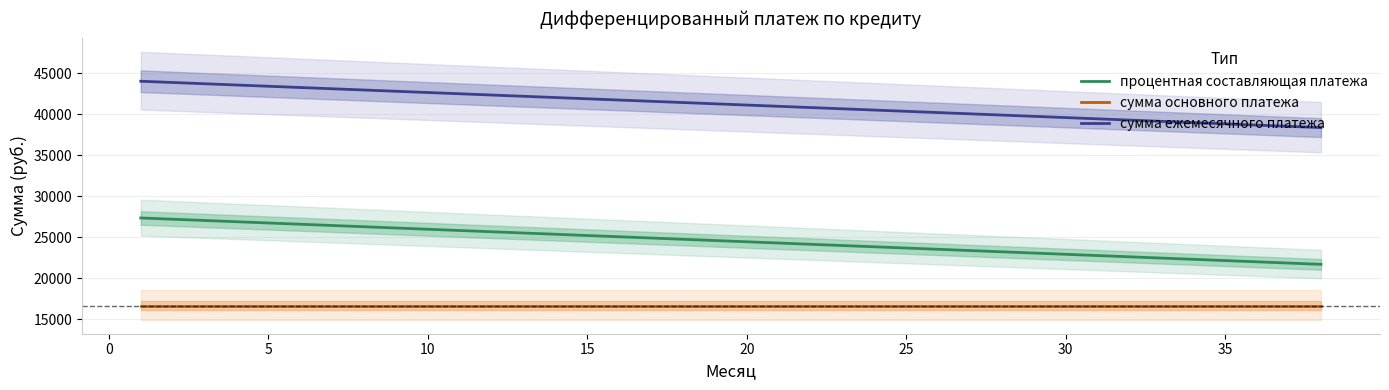

Does the chart display data point markers on the line(s)?

No